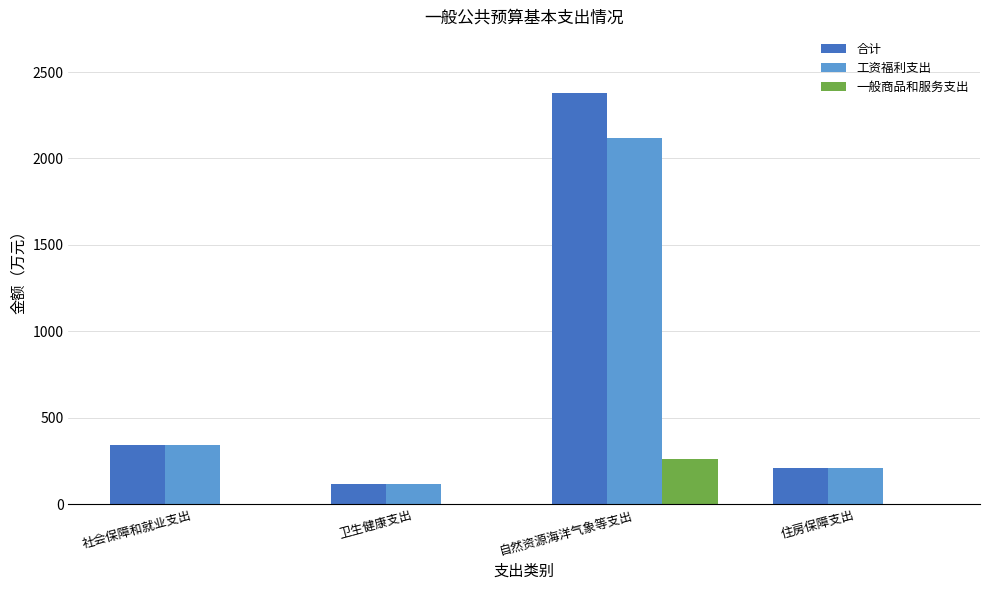

What is the sum of the 合计 values at 自然资源海洋气象等支出 and 社会保障和就业支出?

2721.5